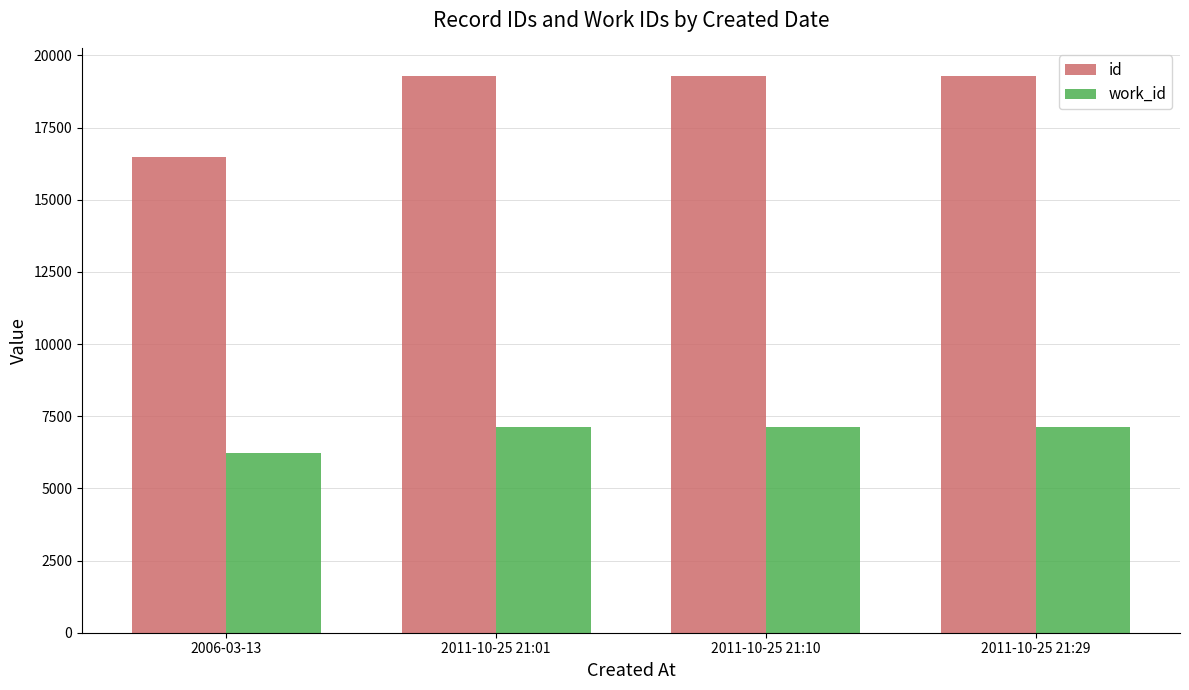

Is it true that id equals 16476 at 2006-03-13?

True